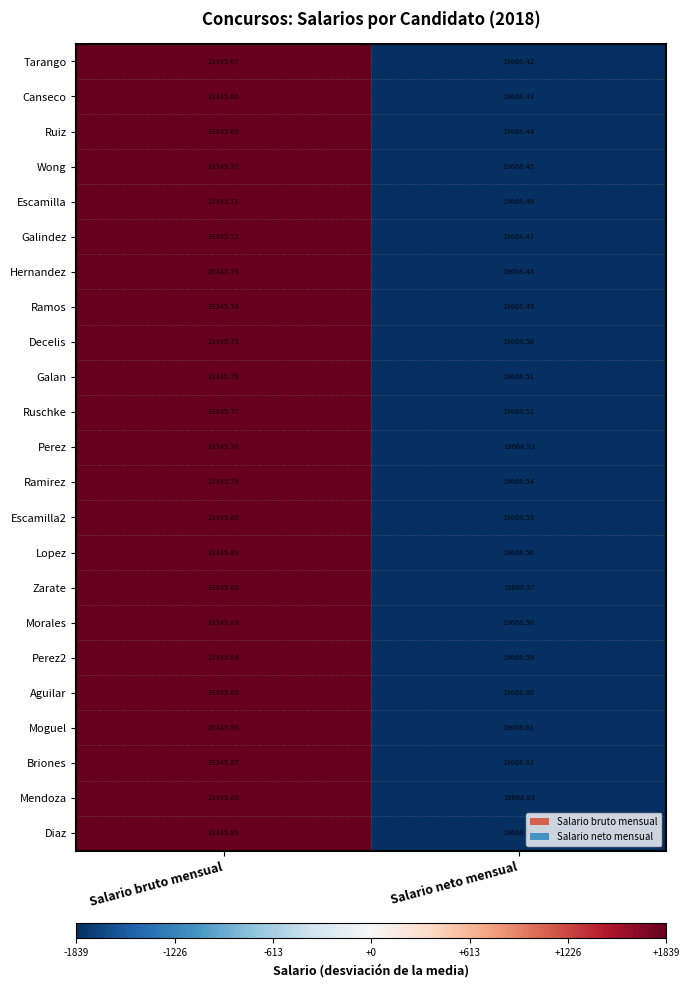

Which series has the largest total across all categories?

Diaz